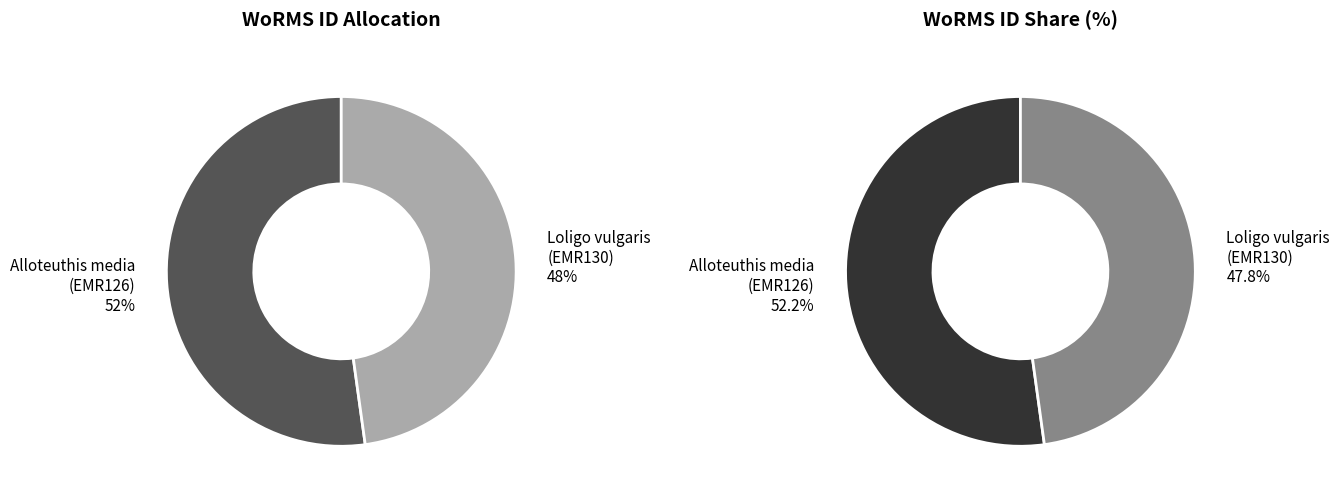

To the nearest percent, what is the combined percentage of Alloteuthis media
(EMR126) and Loligo vulgaris
(EMR130)?

100%